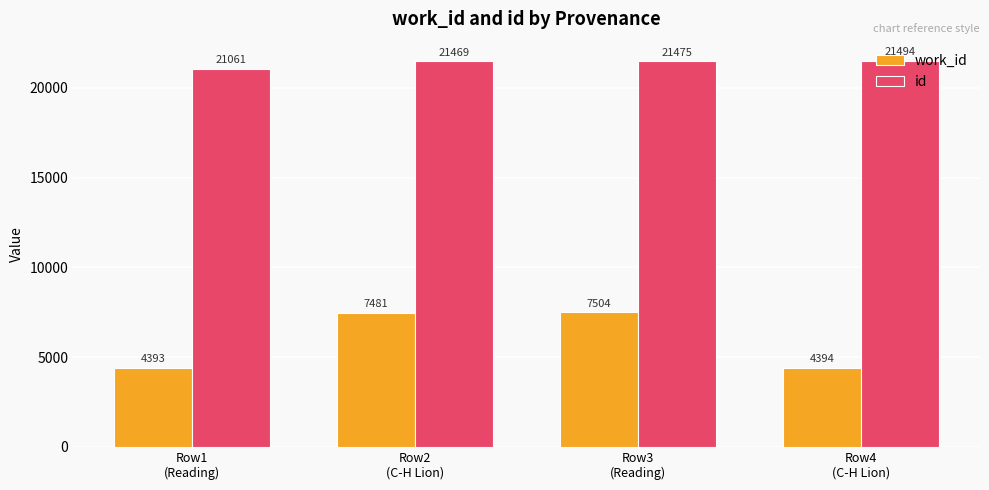

Are the bars horizontal?

No